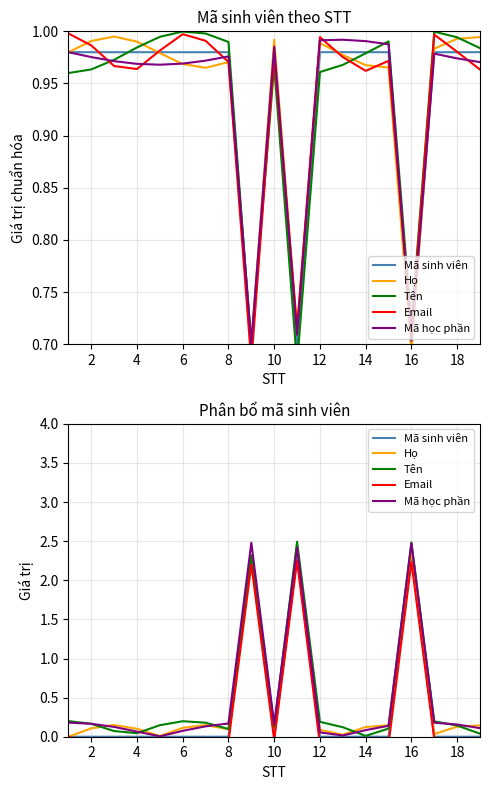

Does the chart display data point markers on the line(s)?

No